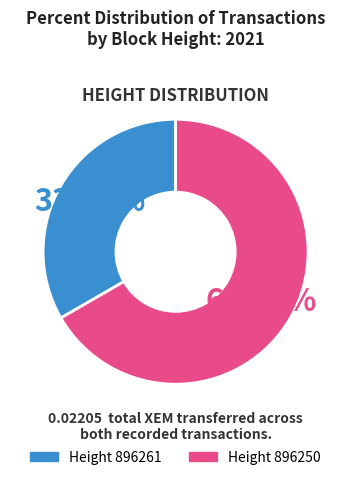

Is there any slice that represents more than half of the pie?

Yes